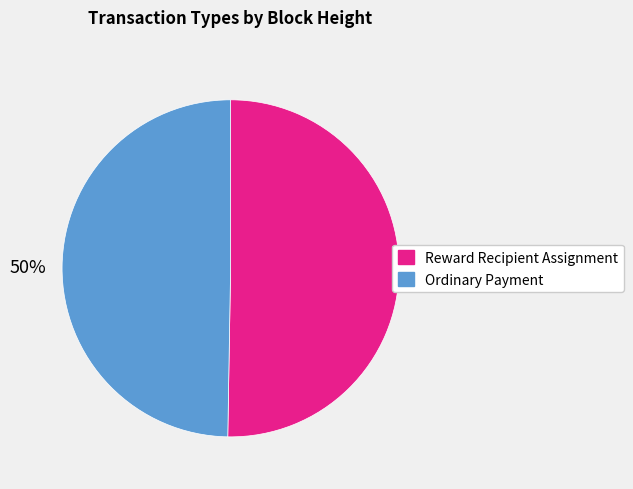

To the nearest percent, what is the average slice percentage?

50%